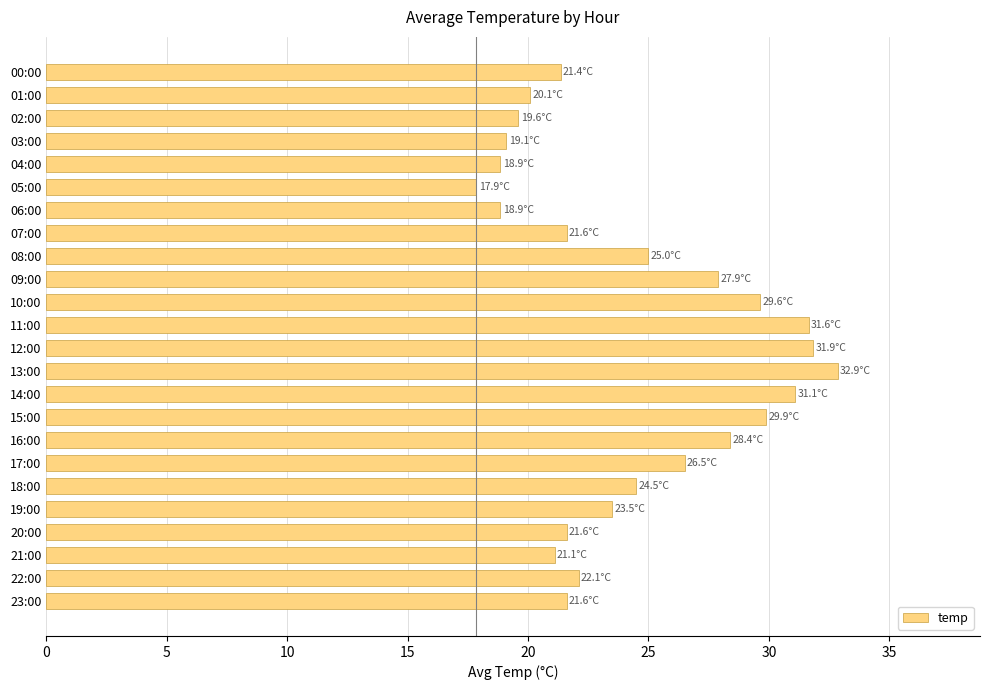

What is the difference between the maximum and minimum values?

15.0